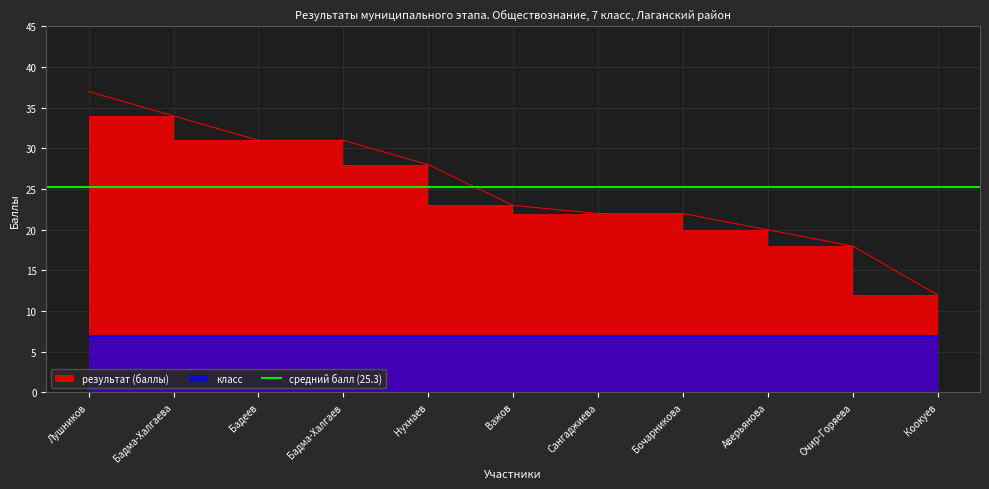

Is it true that the value at Нухнаев is 42?

False